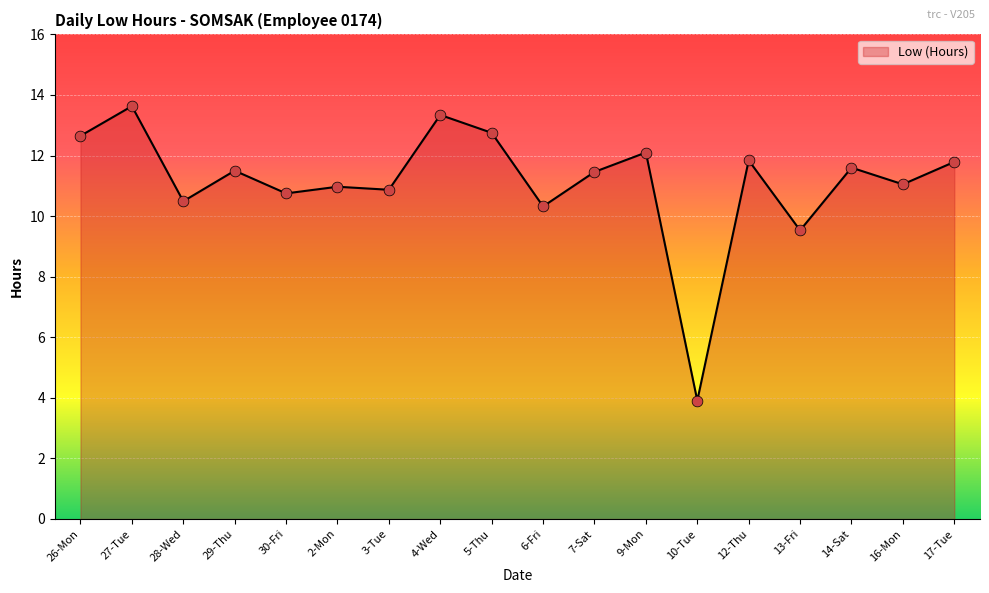

What is the change in value from 3-Tue to 7-Sat?

+0.6